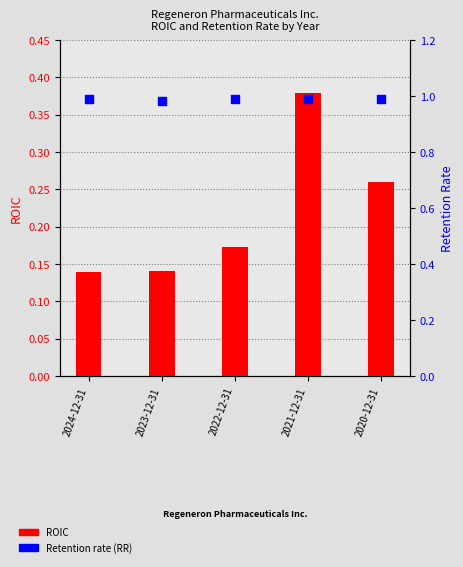

At how many categories does at least one series exceed 0?

5